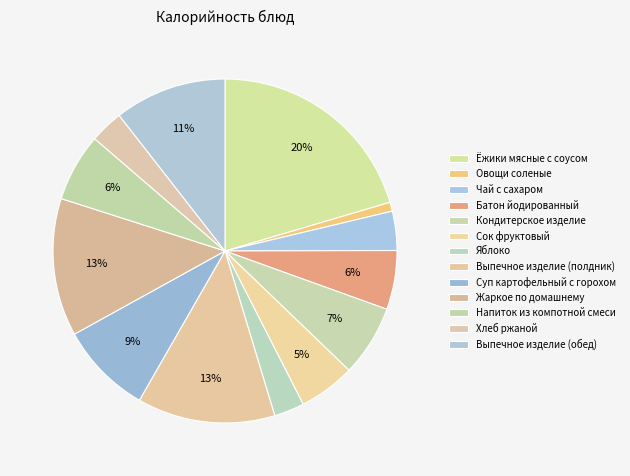

To the nearest percent, what portion does Напиток из компотной смеси represent?

6%